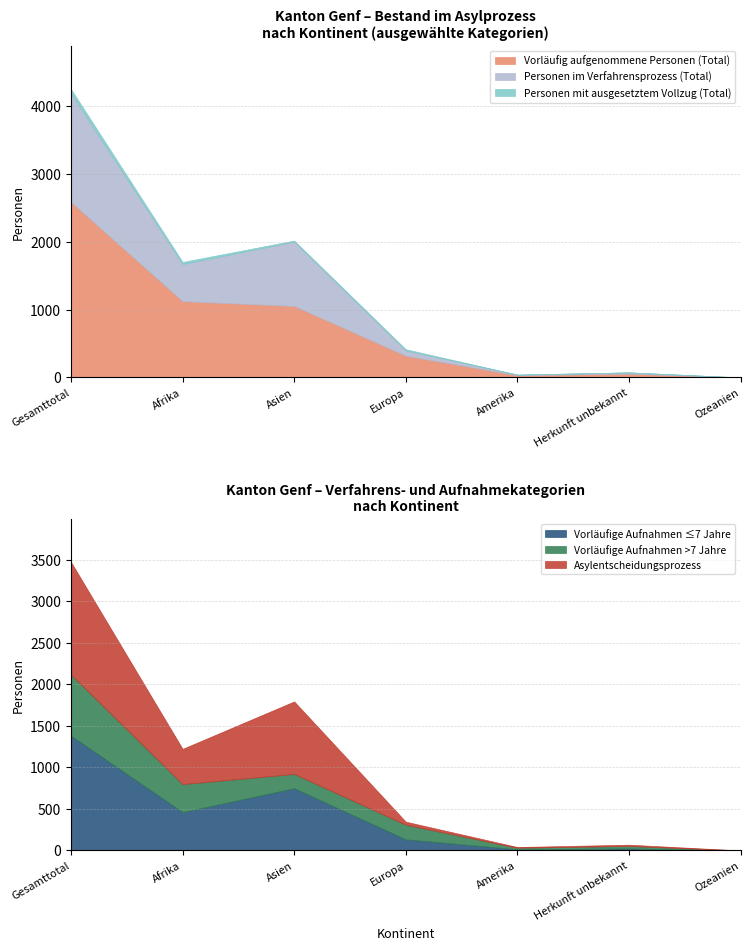

What is the label of the 5th point from the left?

Amerika